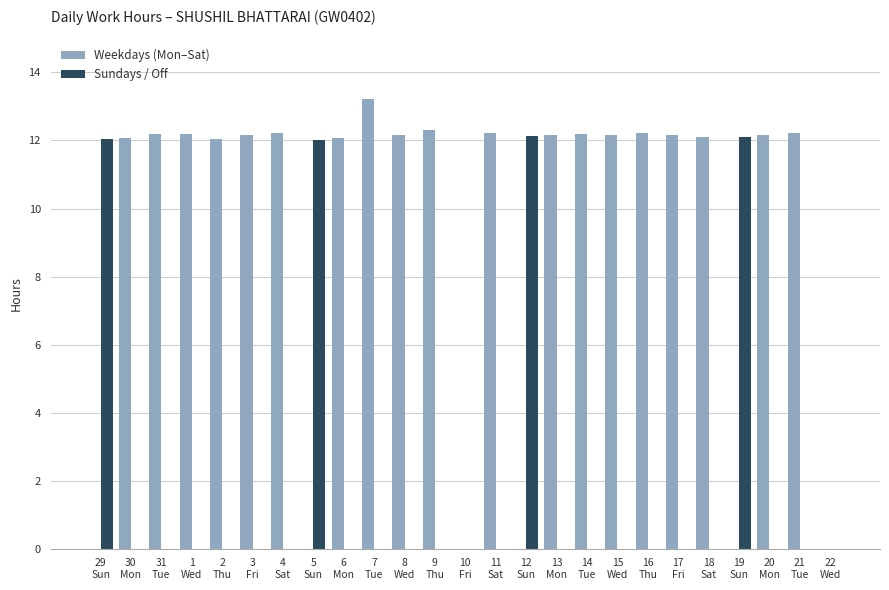

Which series has the largest total across all categories?

Weekdays (Mon–Sat)